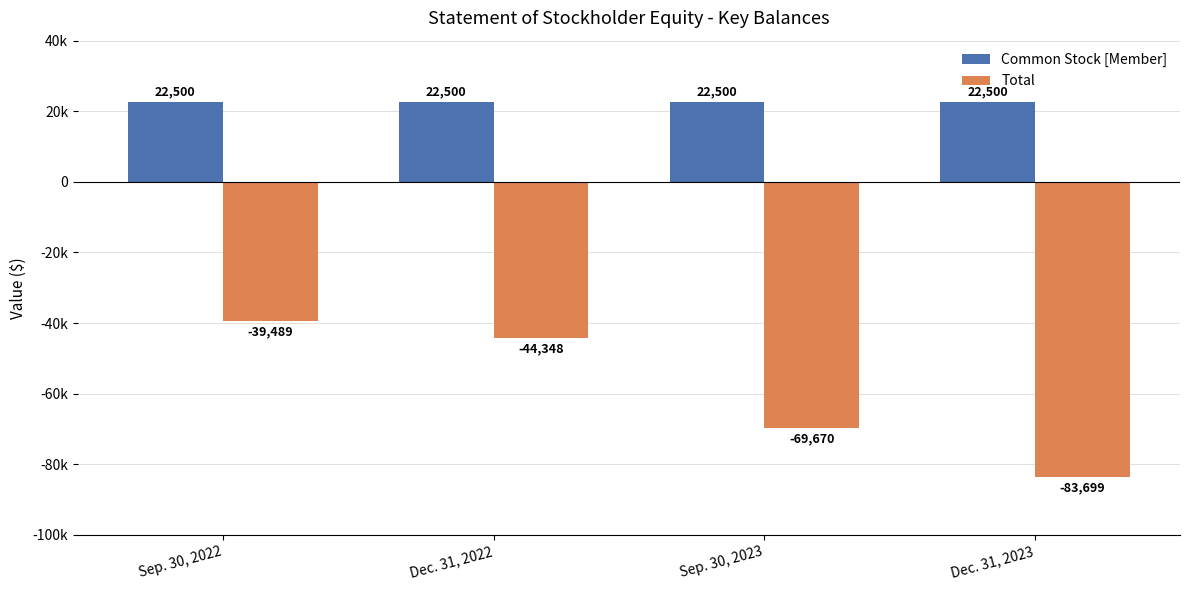

What value does the Common Stock [Member] series have at Dec. 31, 2023?

22500